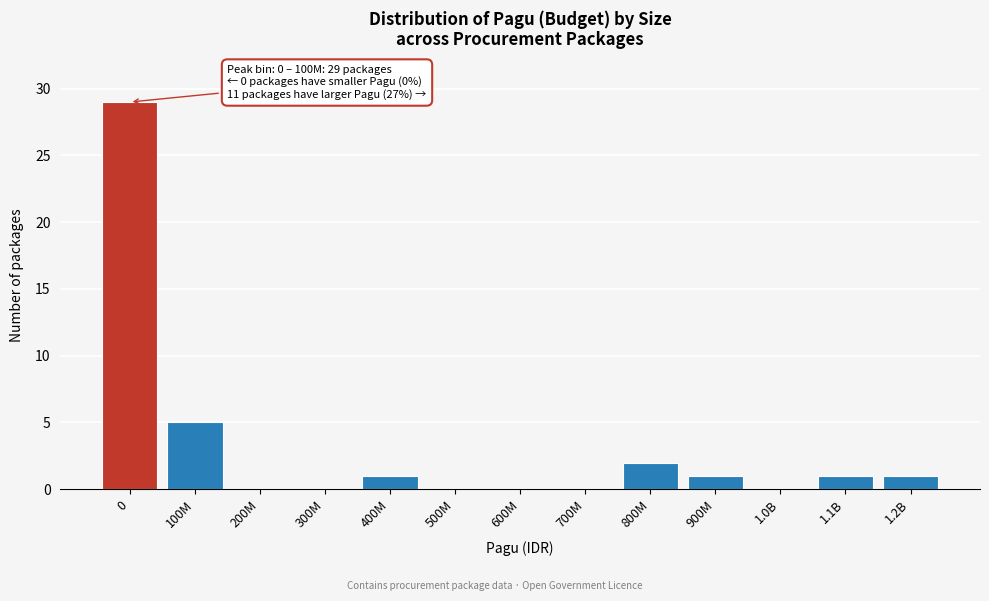

Reading right to left, transcribe all the data shown in this chart.

1.2B=1	1.1B=1	1.0B=0	900M=1	800M=2	700M=0	600M=0	500M=0	400M=1	300M=0	200M=0	100M=5	0=29